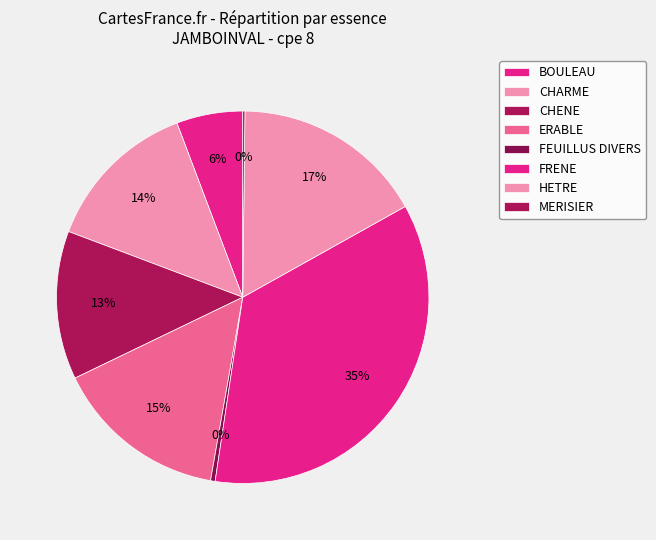

Is there a majority slice in this chart?

No